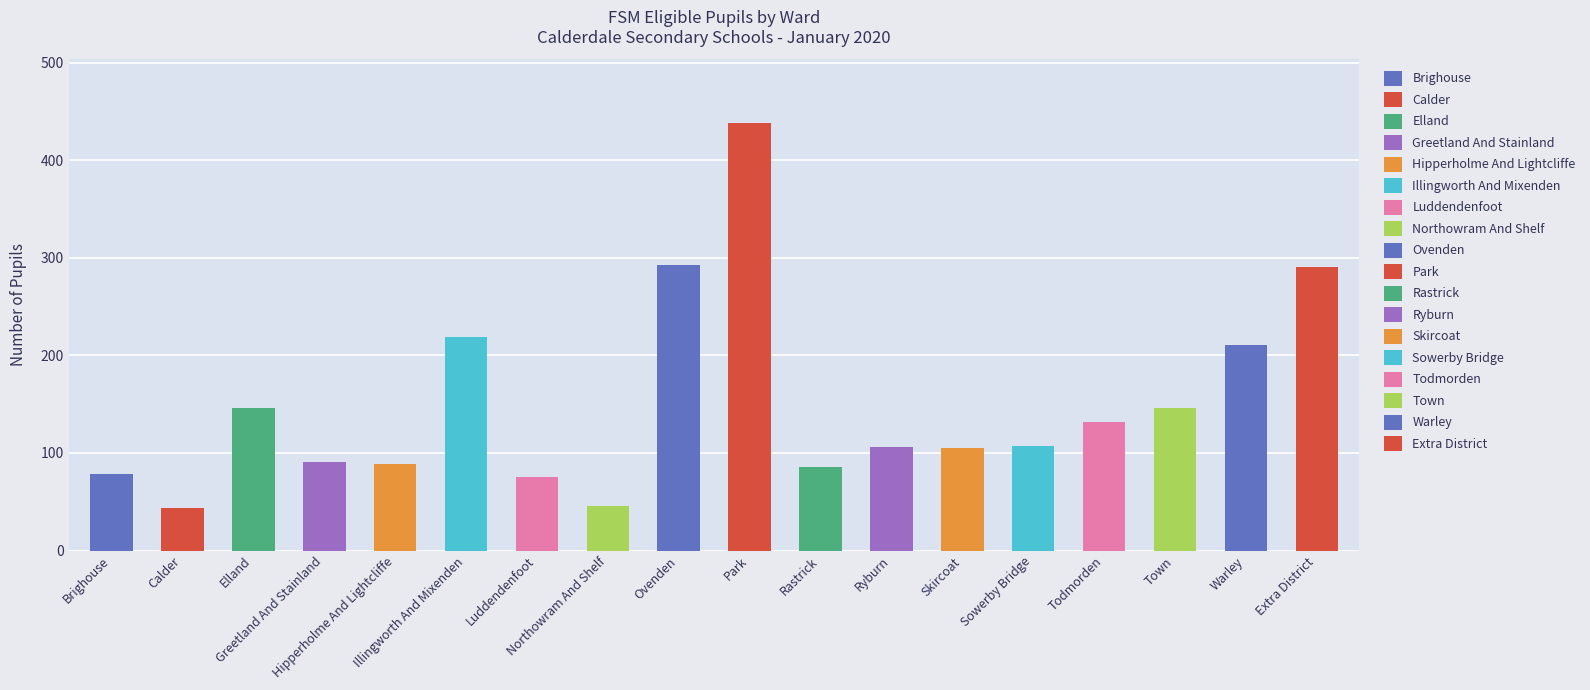

At which category does the chart reach its minimum across all series?

Calder